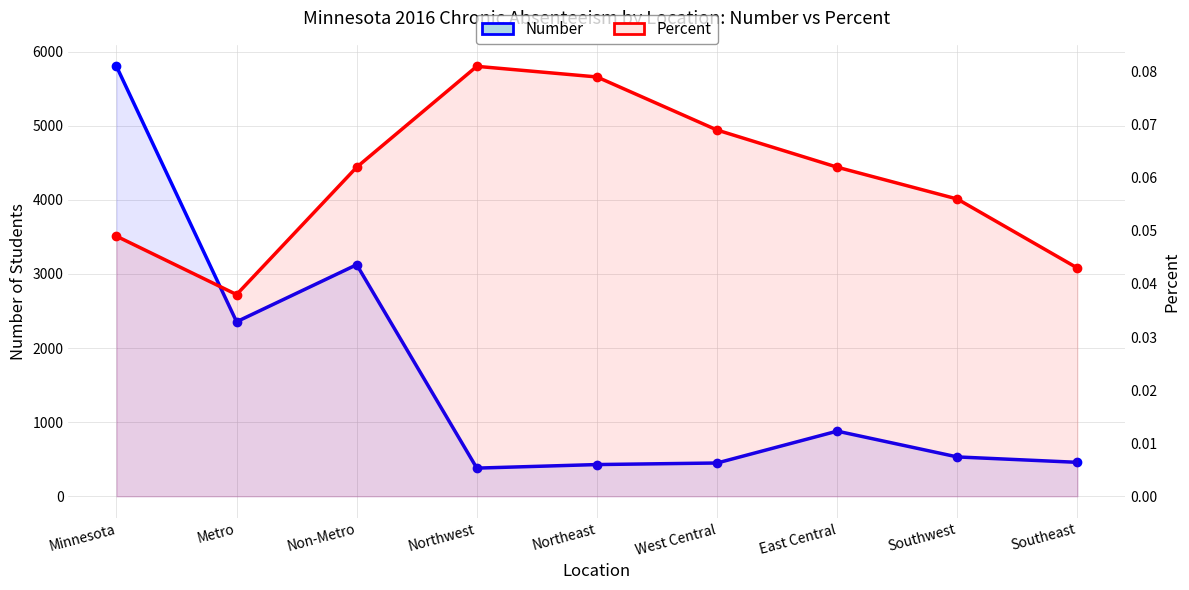

Rank the series at East Central from lowest to highest value.

Percent, Number